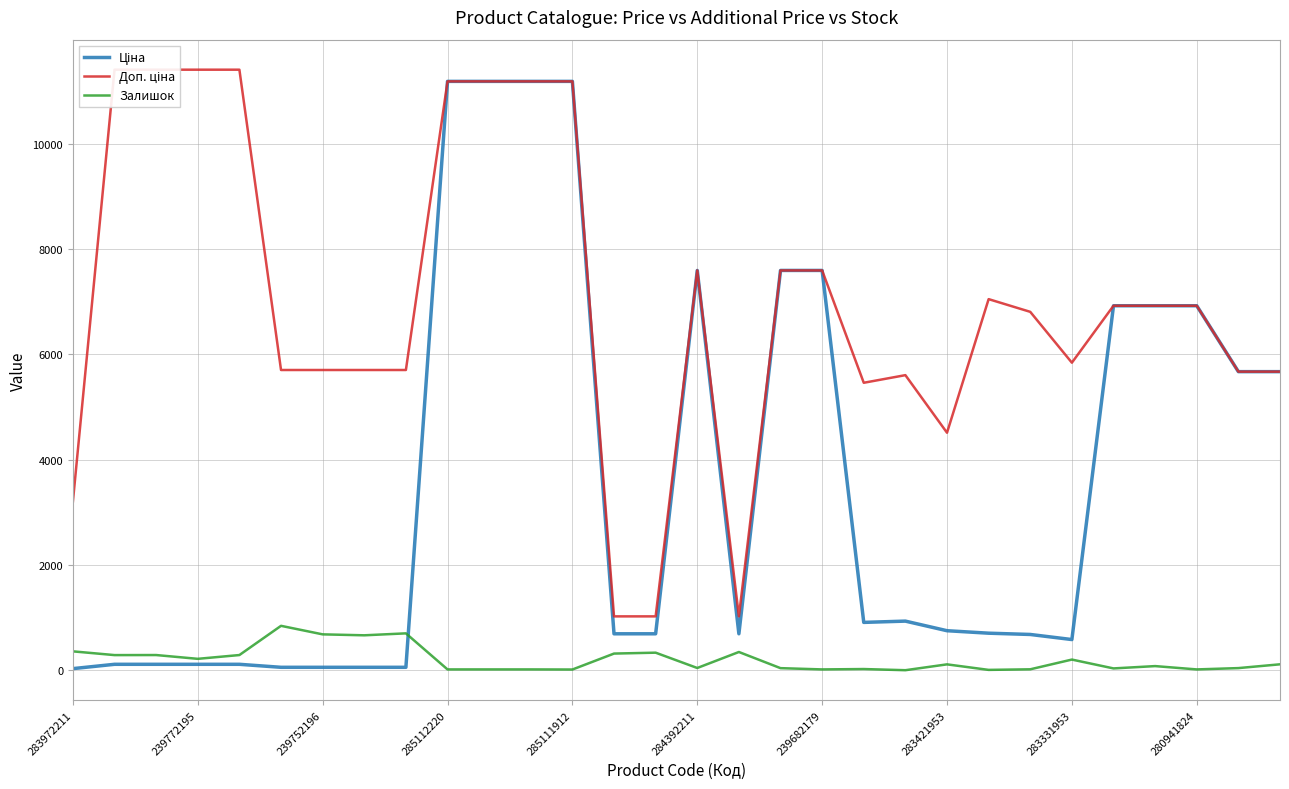

List the series in order of their overall mean, highest first.

Доп. ціна, Ціна, Залишок